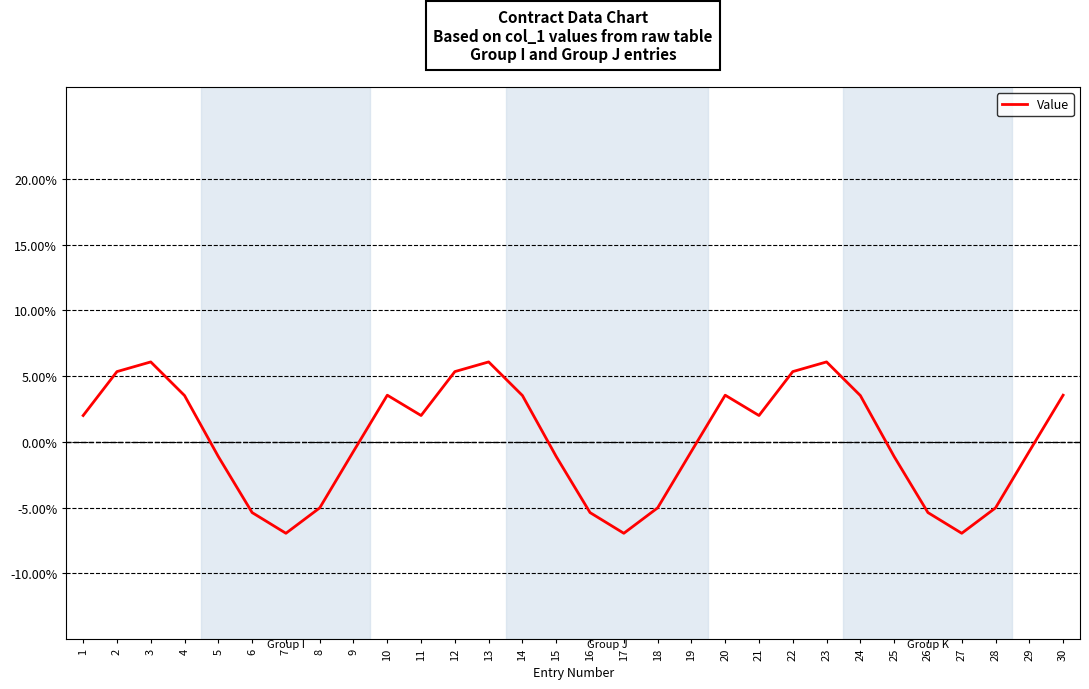

What is the difference between the maximum and minimum values?

13.0